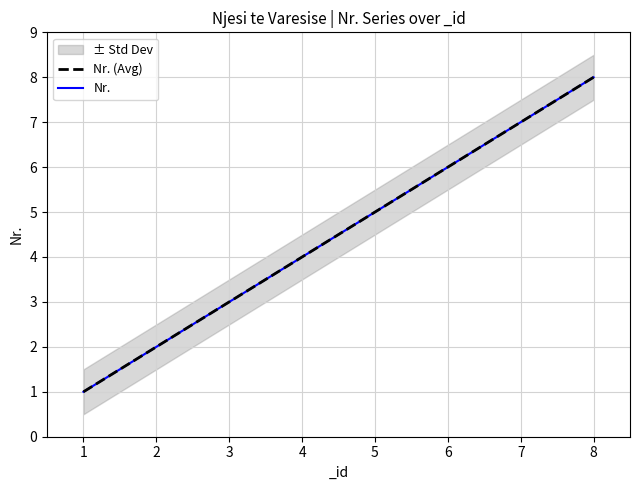

What is the sum of all Nr. (Avg) values?

36